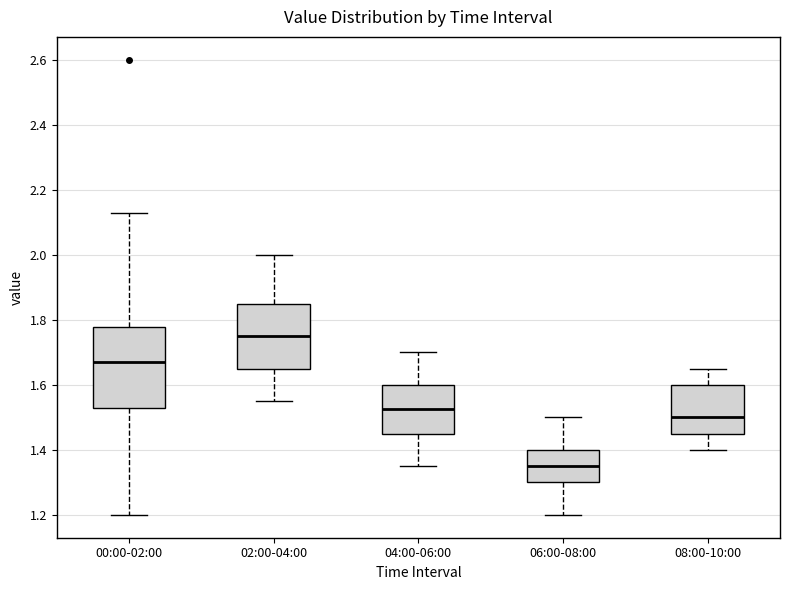

Which box's median line is the highest?

02:00-04:00